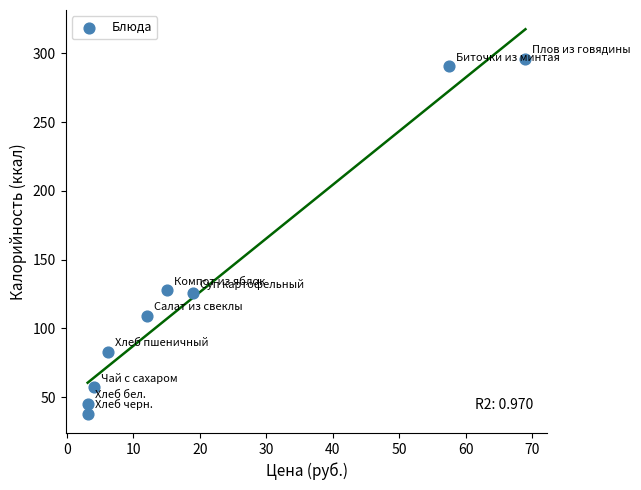

What is the range of Y values (max minus min)?

257.8